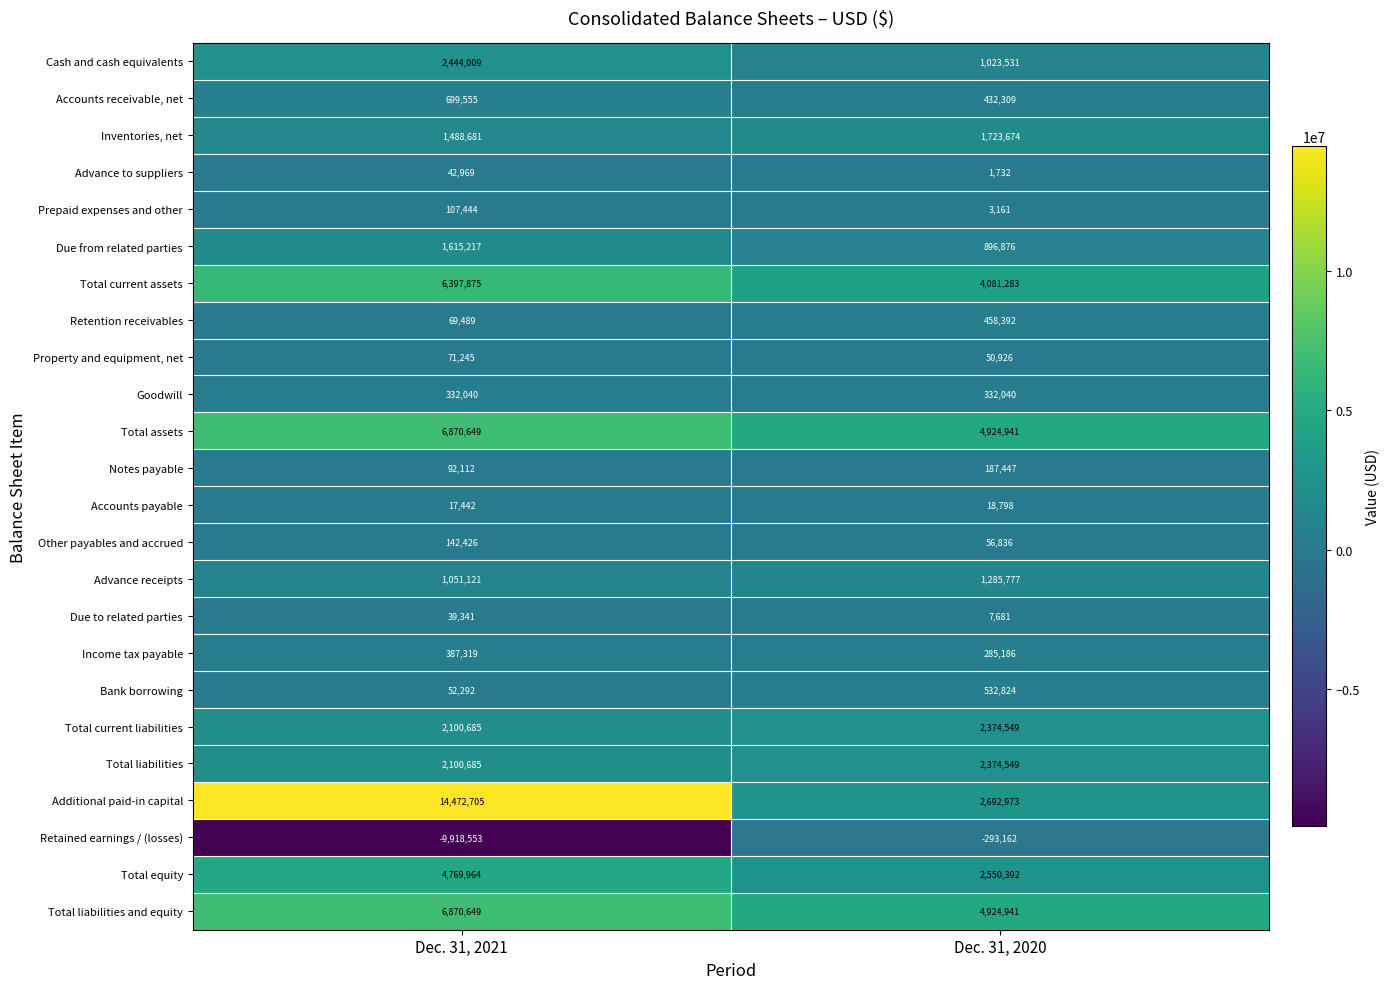

What is the sum of all Total liabilities values?

4475234